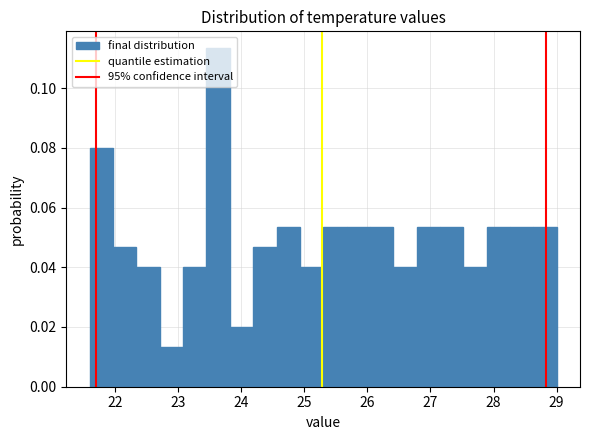

Around what value on the x-axis is the tallest bar? Give the approximate position of its centre, as read against the axis.

23.6